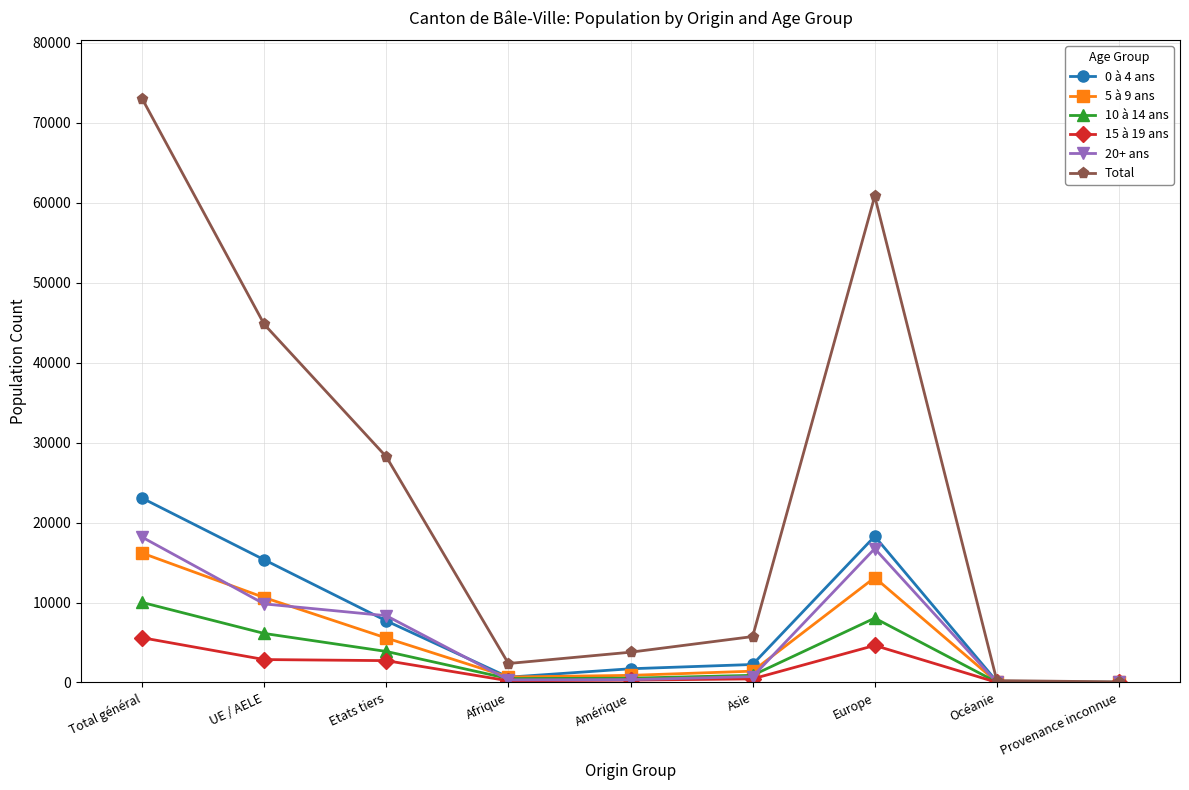

Between which two adjacent categories do 20+ ans and 10 à 14 ans first intersect?

Etats tiers and Afrique